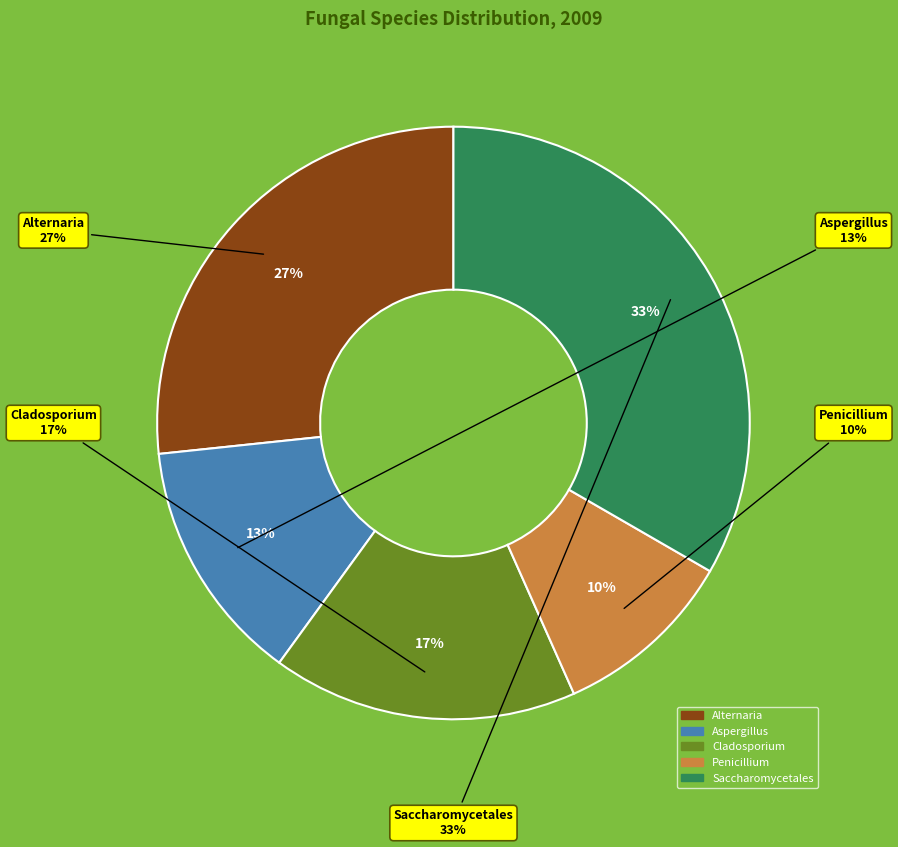

Count the number of slices in the pie.

5